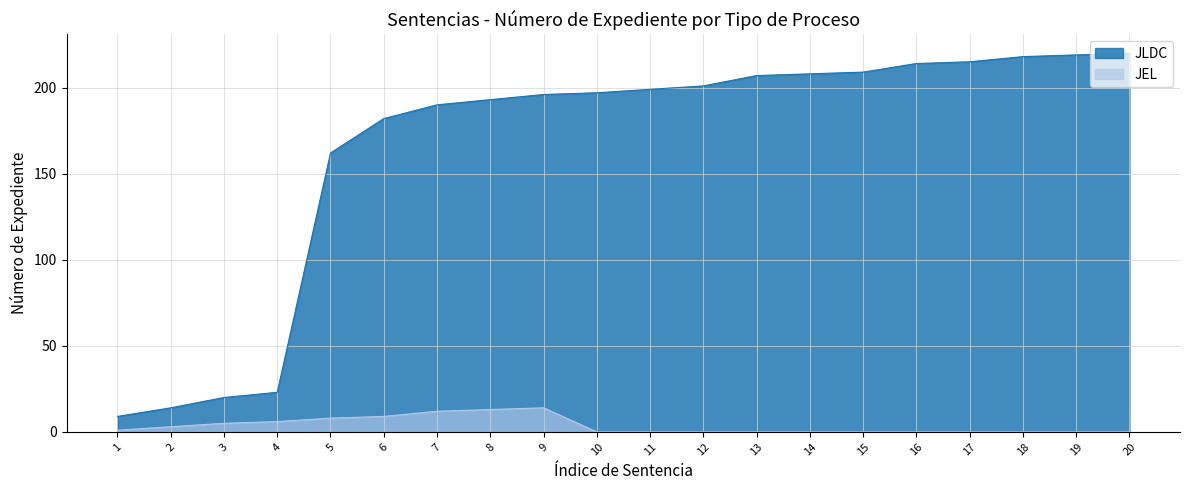

Which series changed the most between 13 and 16?

JLDC